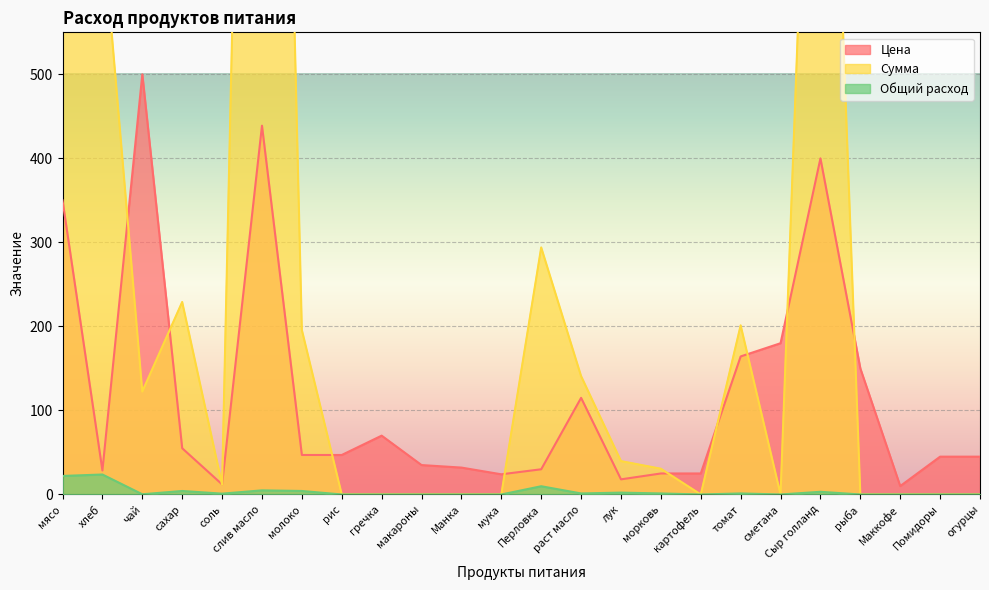

True or false: Цена has more than 1 points higher than both neighbors.

True